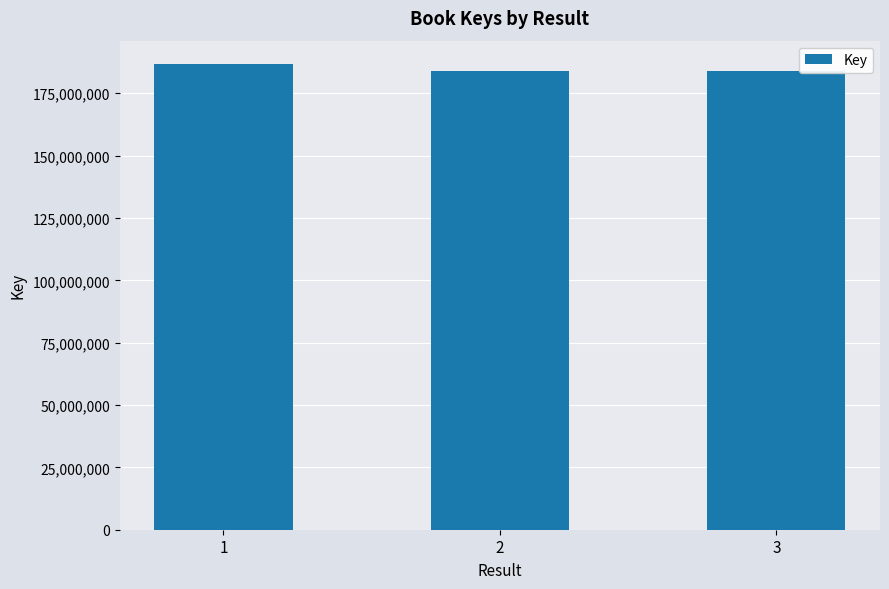

Is it true that the value at 3 is 314358513?

False